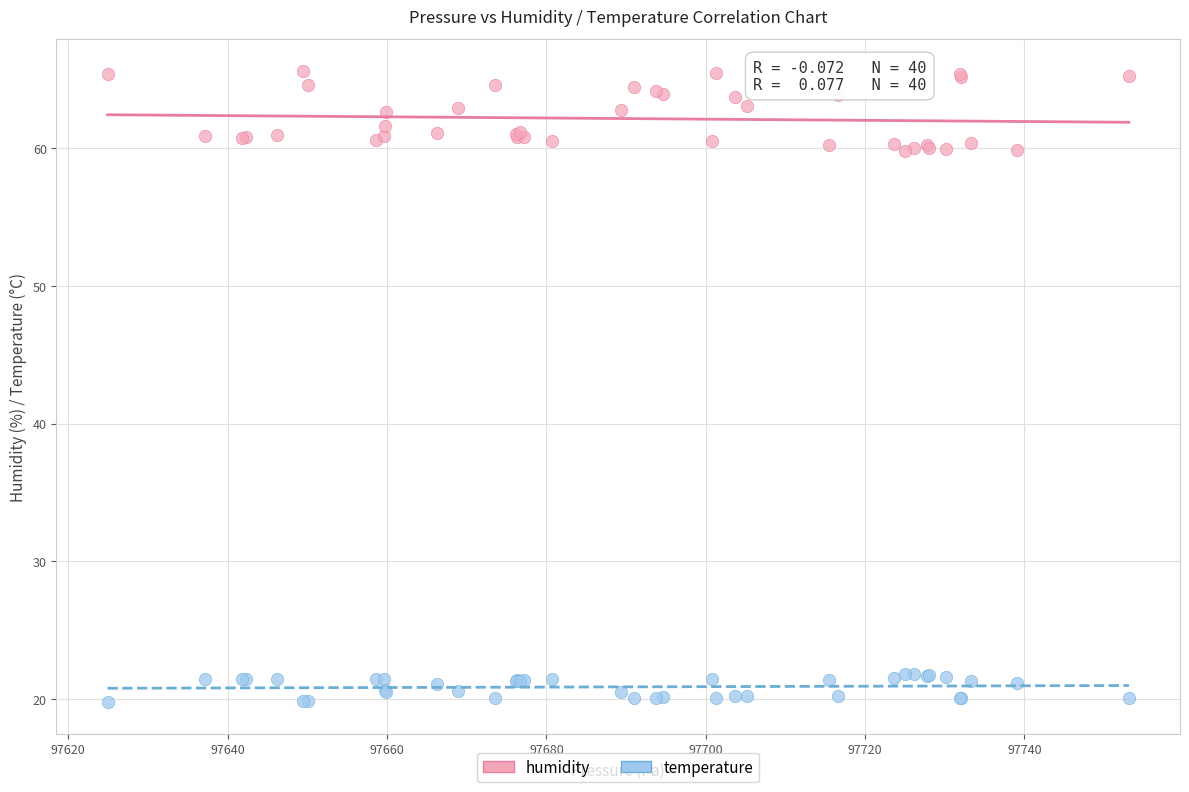

What is the X range (max minus min) for the scatter plot?

128.2